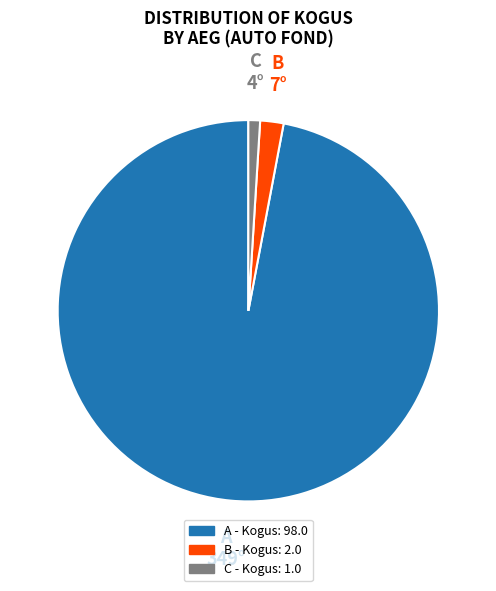

Does any single category account for the majority?

Yes